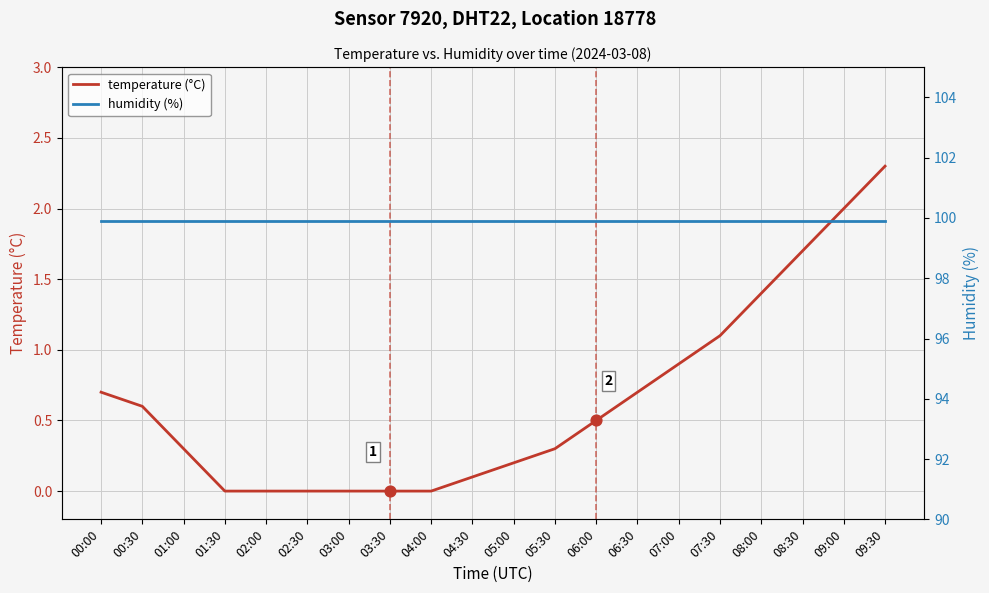

Which series has the largest total across all categories?

humidity (%)